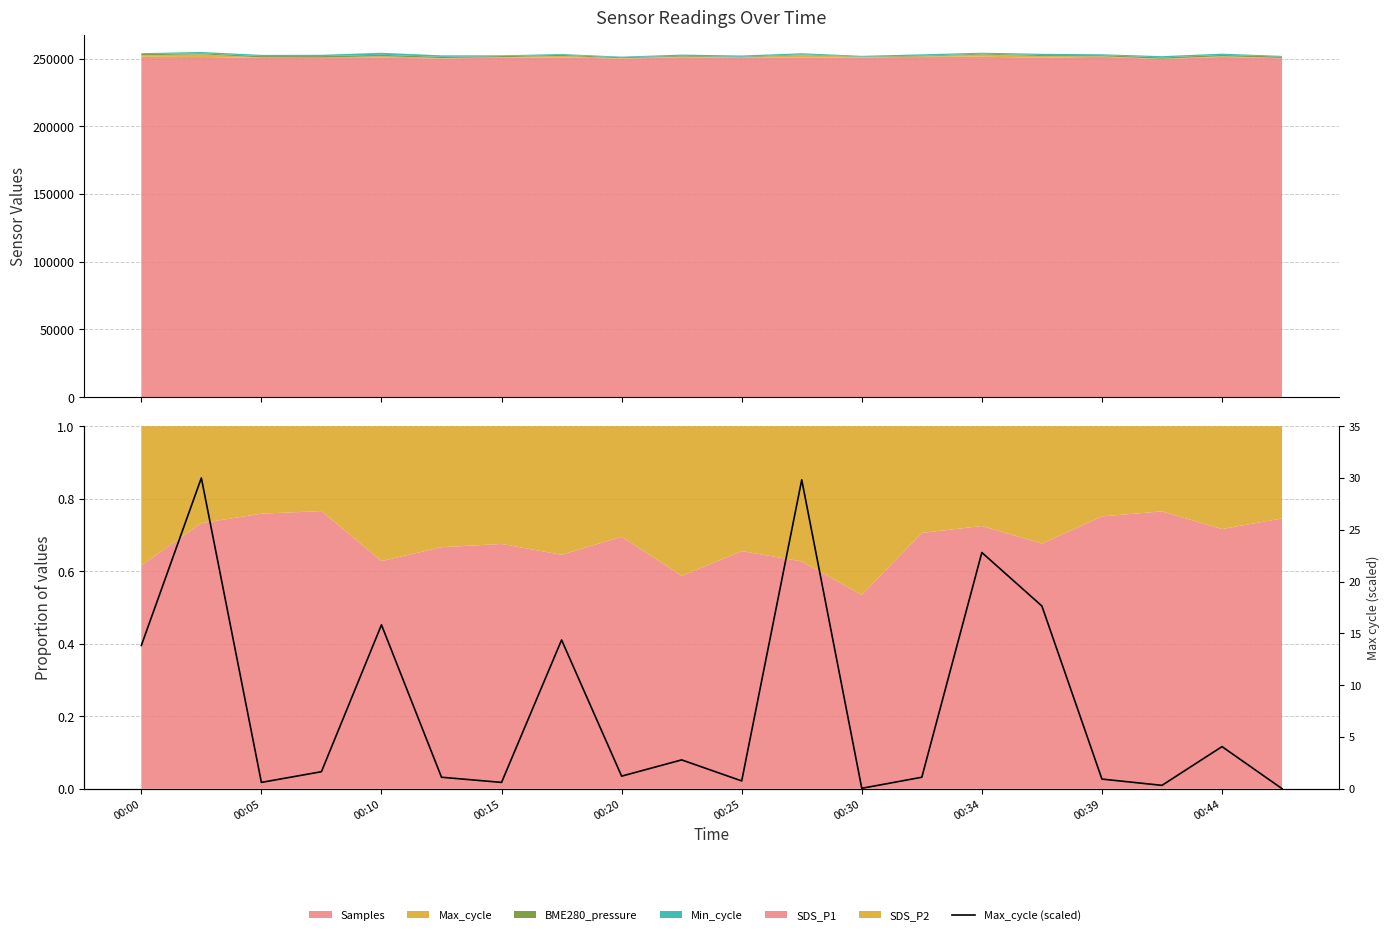

Reading left to right, what are all the values shown in this chart?

13.8	30.0	0.6	1.6	15.8	1.1	0.6	14.4	1.2	2.8	0.7	29.8	0.0	1.1	22.8	17.6	0.9	0.3	4.1	0.0